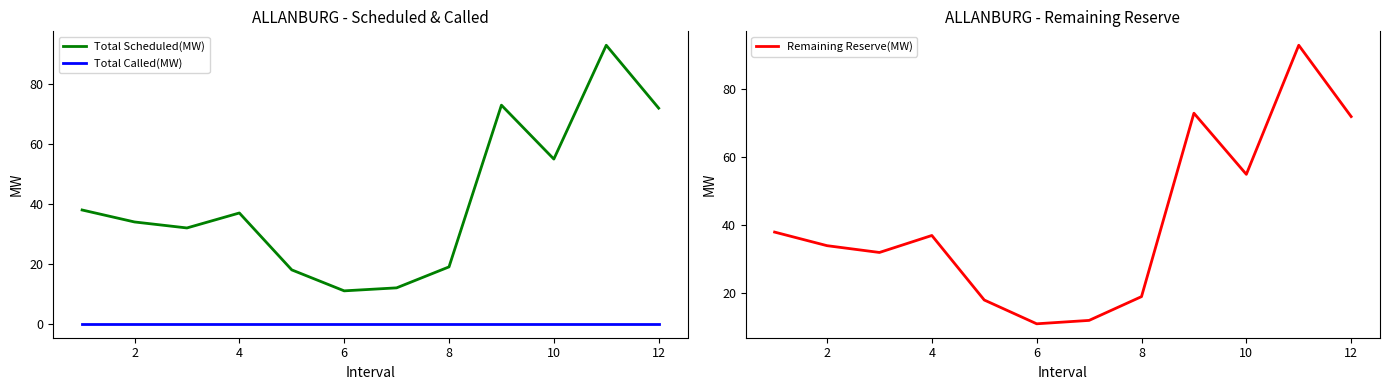

How many lines are shown in the chart?

3